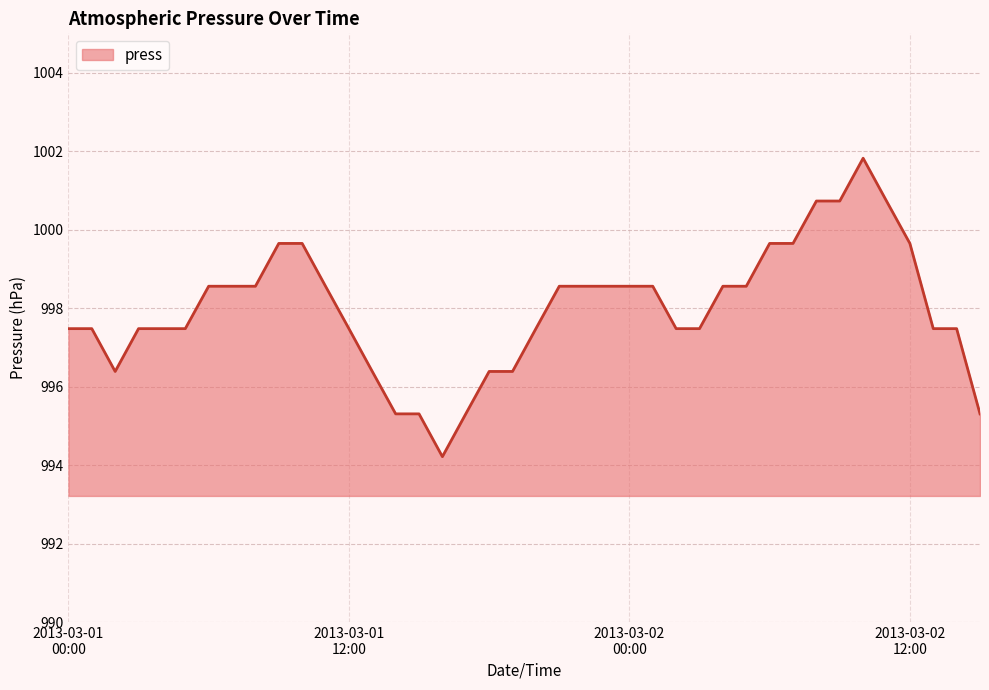

What is the maximum value shown in the chart?

1001.8